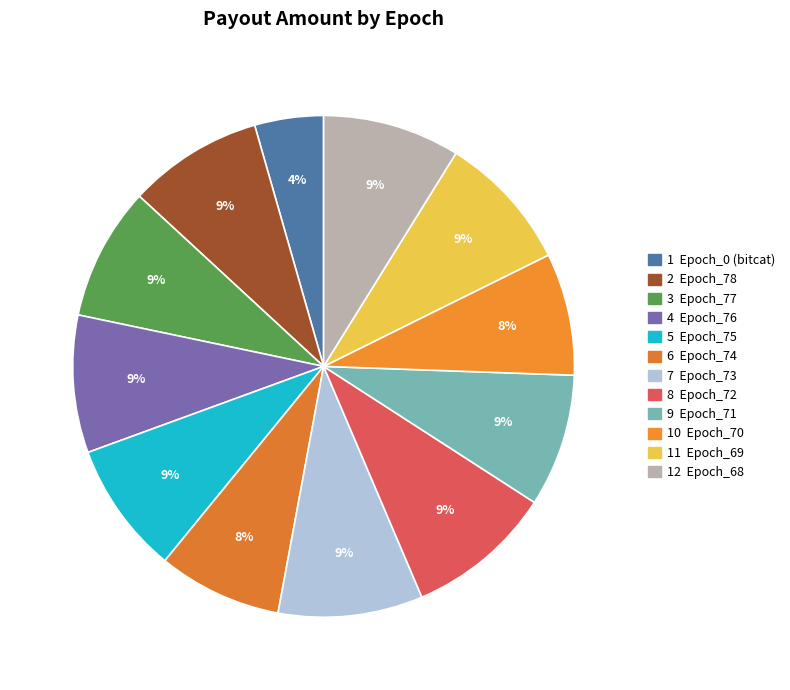

How many slices are in this pie chart?

12